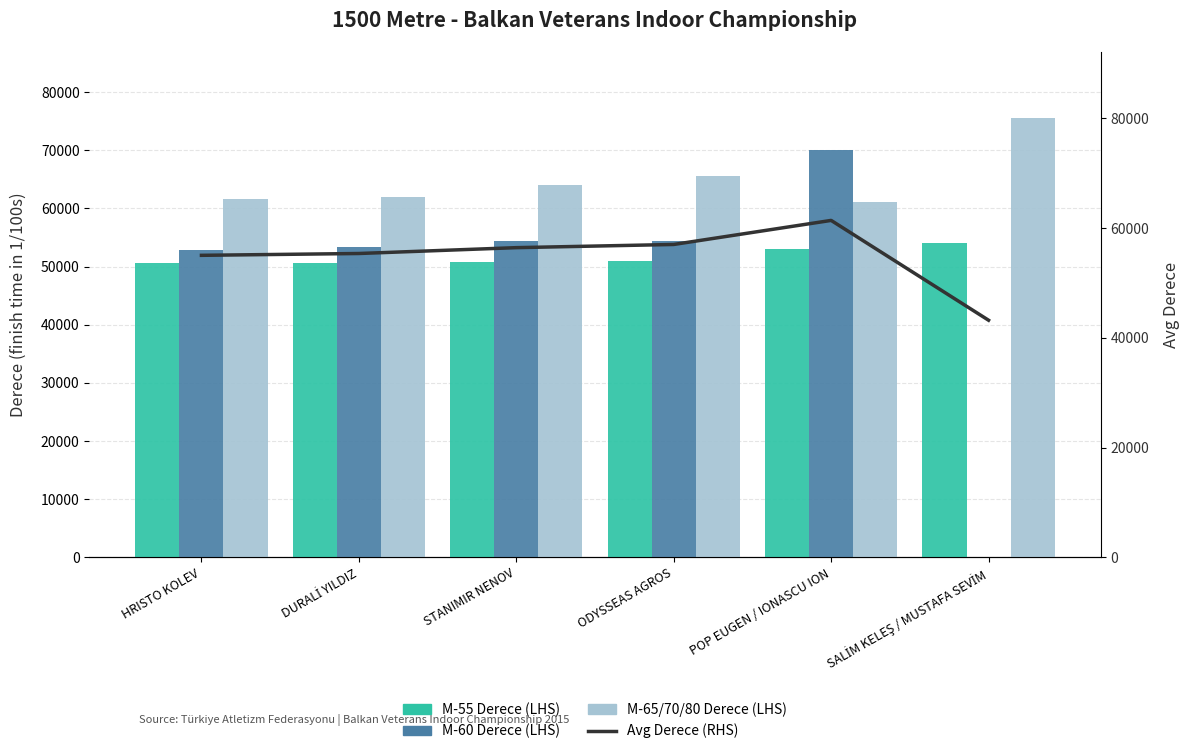

At which category is the sum across all series the highest?

POP EUGEN / IONASCU ION